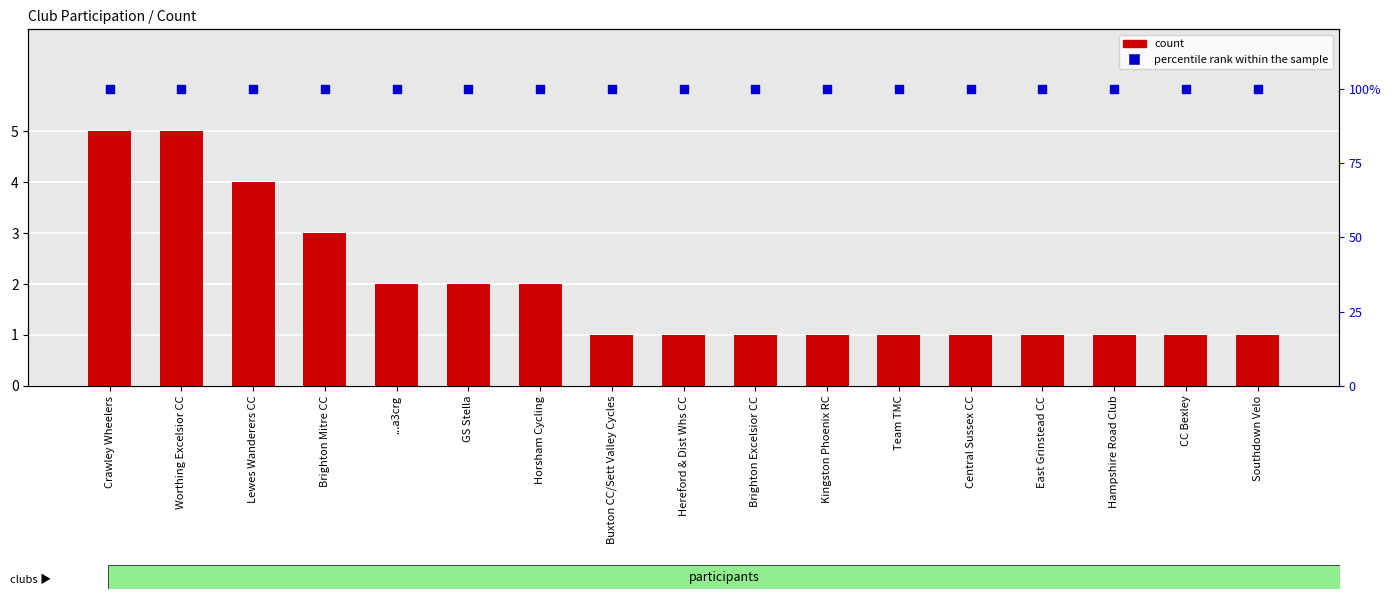

Which series has the widest spread of Y values?

count